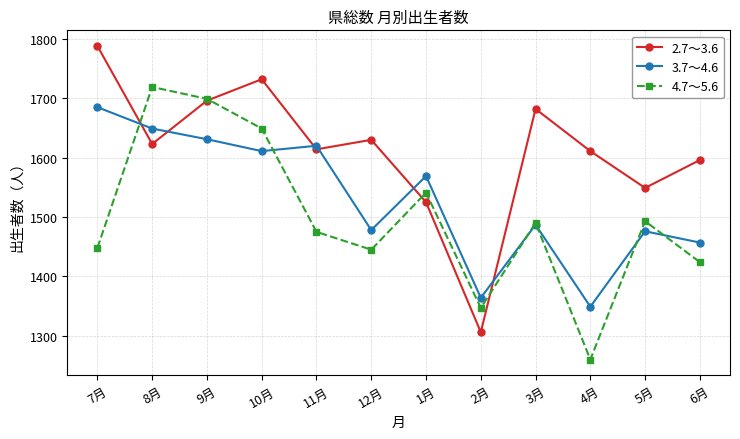

What is the total value across all series at 12月?

4553